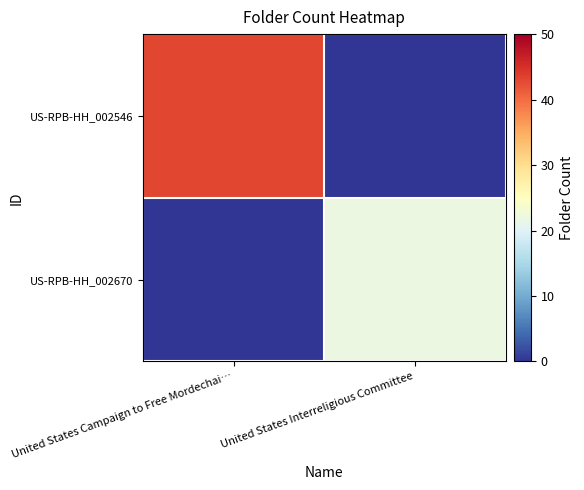

What is the total value across all series at United States Campaign to Free Mordechai…?

43